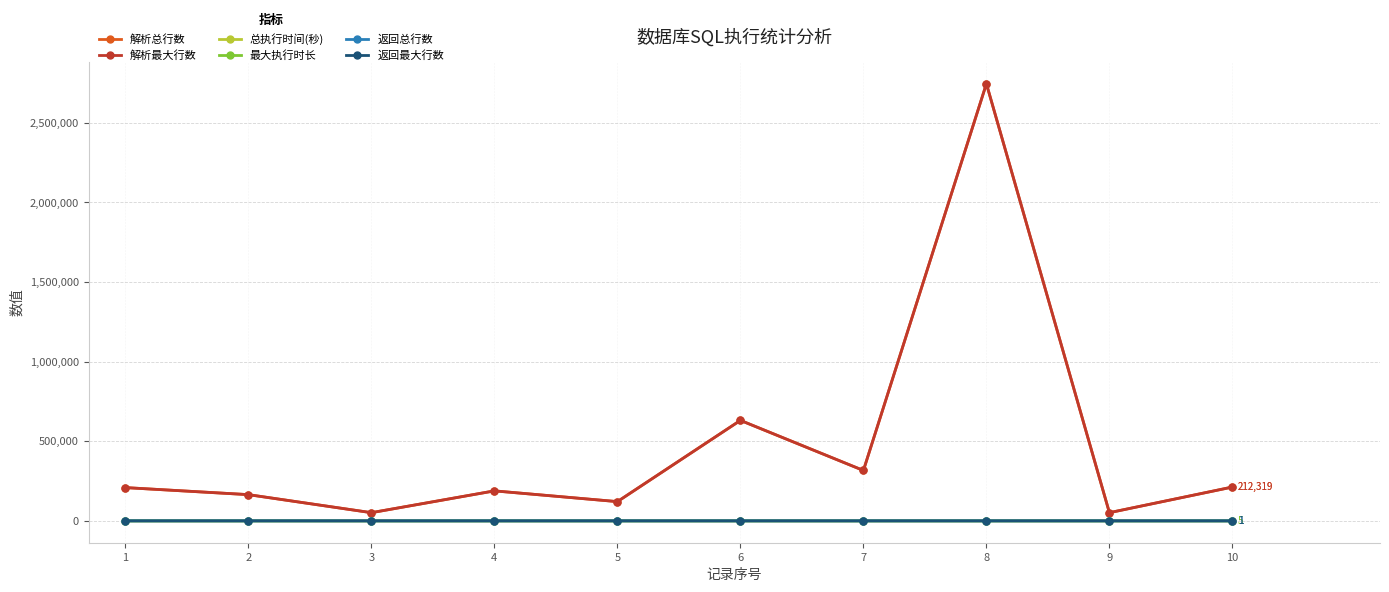

What is the maximum value shown in the chart?

2743547